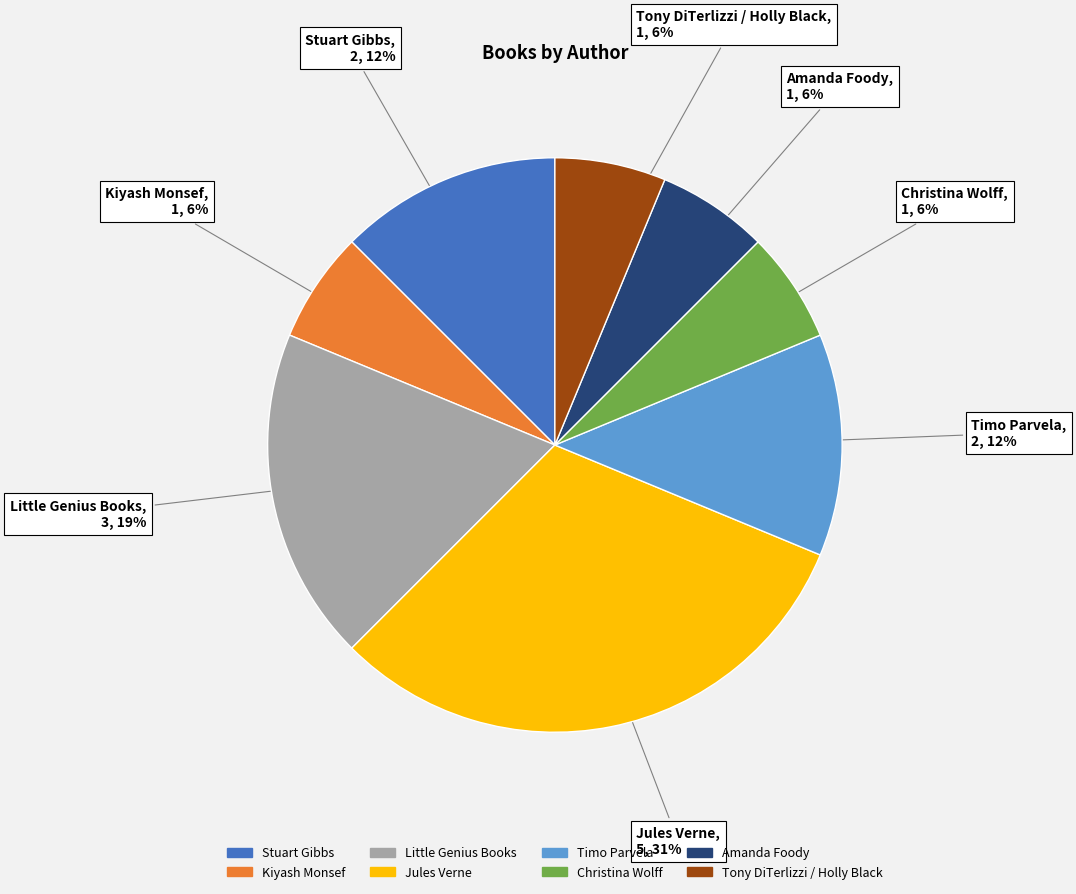

Is there any slice that represents more than half of the pie?

No